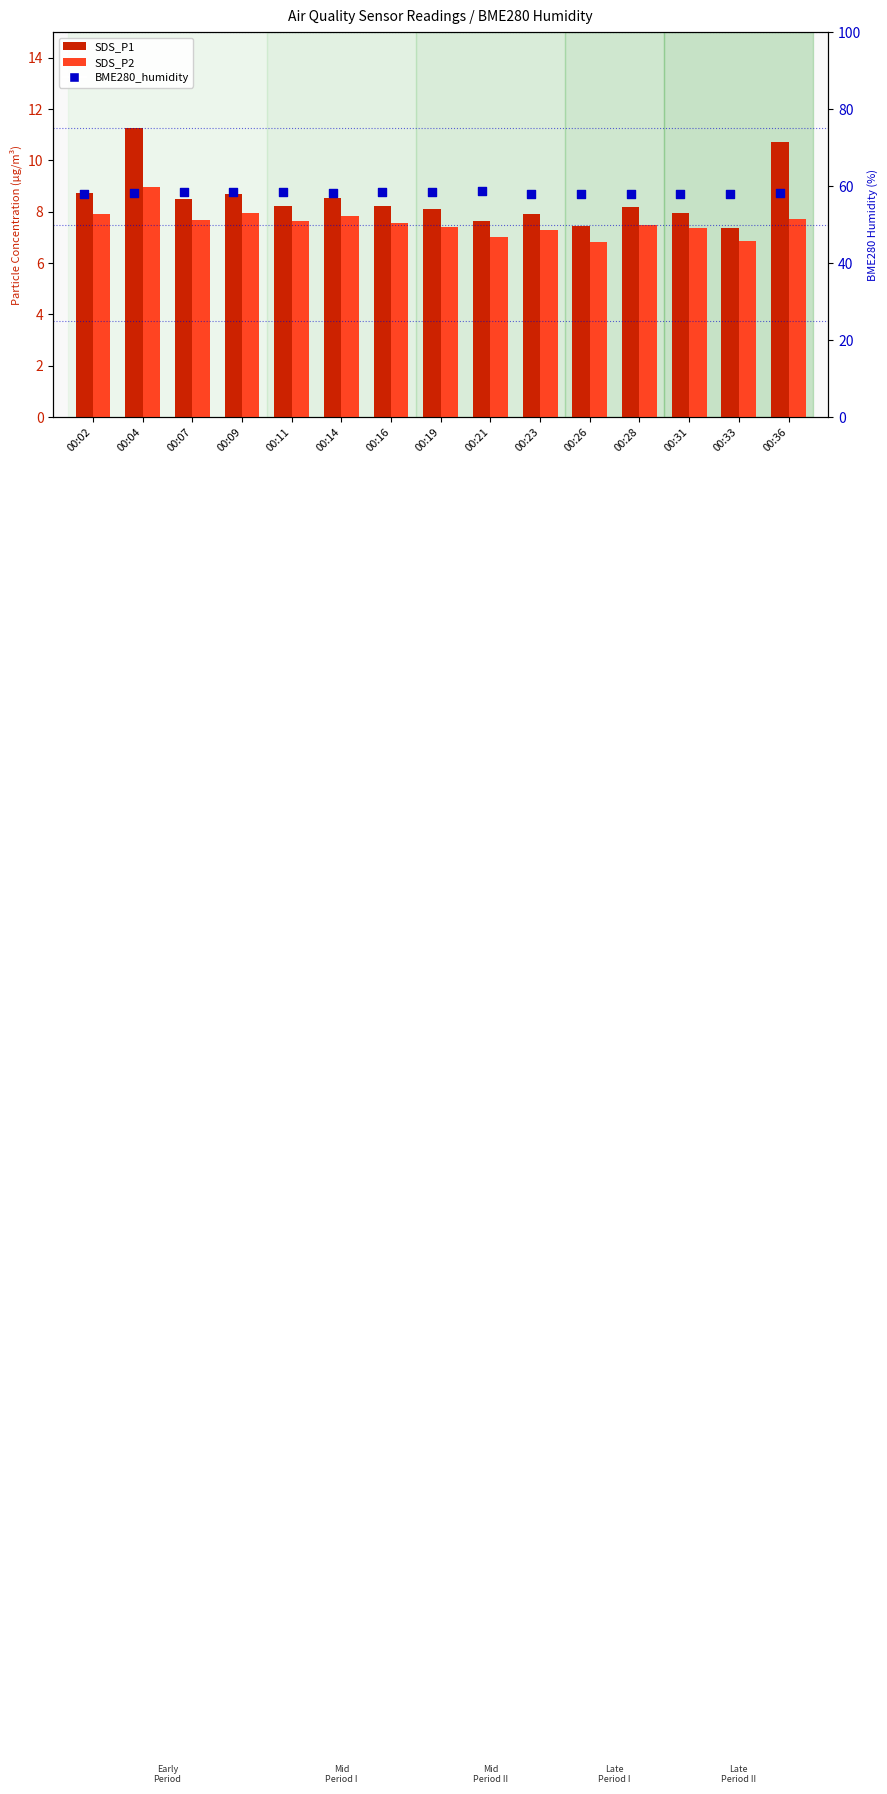

What are all the series names shown in the legend?

SDS_P1, SDS_P2, BME280_humidity